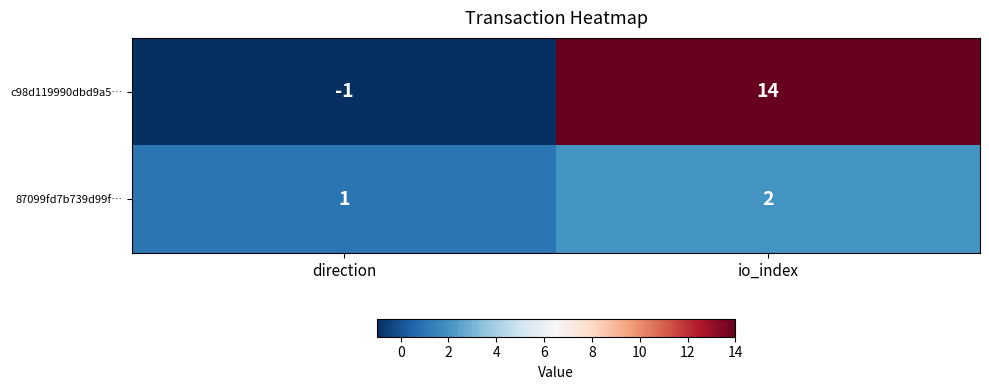

Is it true that 87099fd7b739d99f… equals 2 at io_index?

True